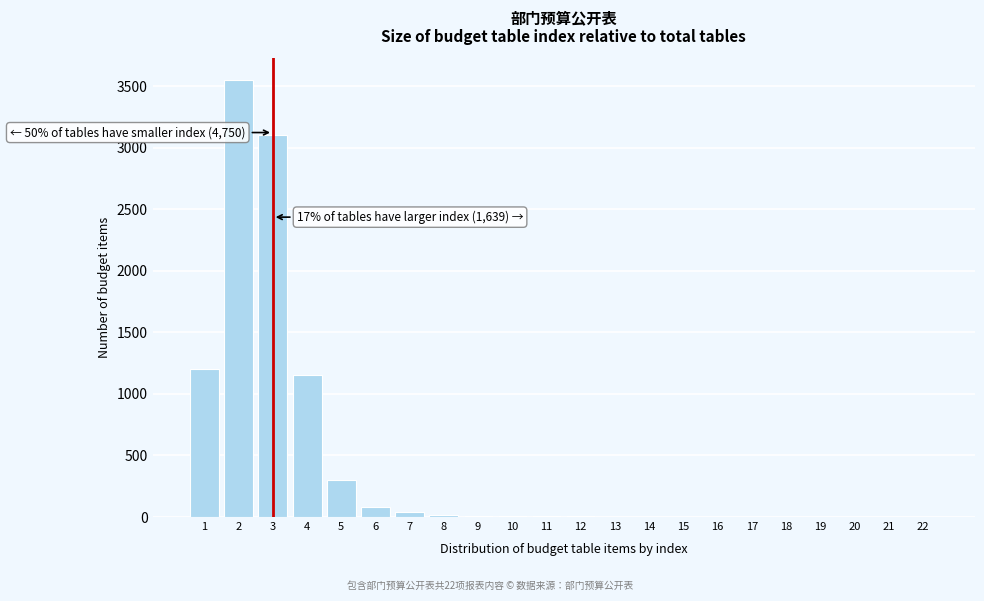

Is it true that the value at 3 is 3100?

True